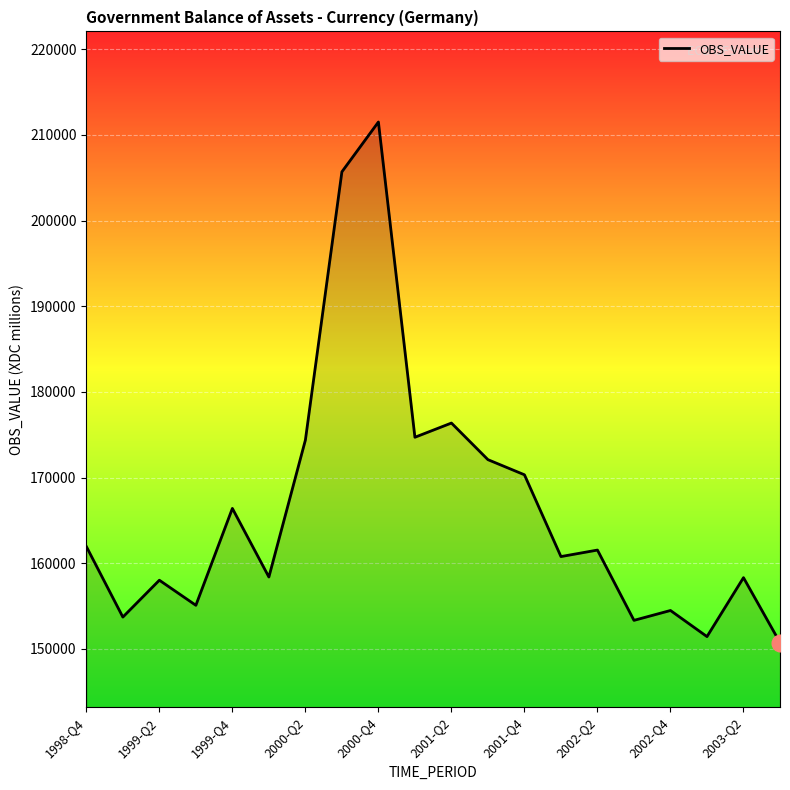

What is the maximum value shown in the chart?

211502